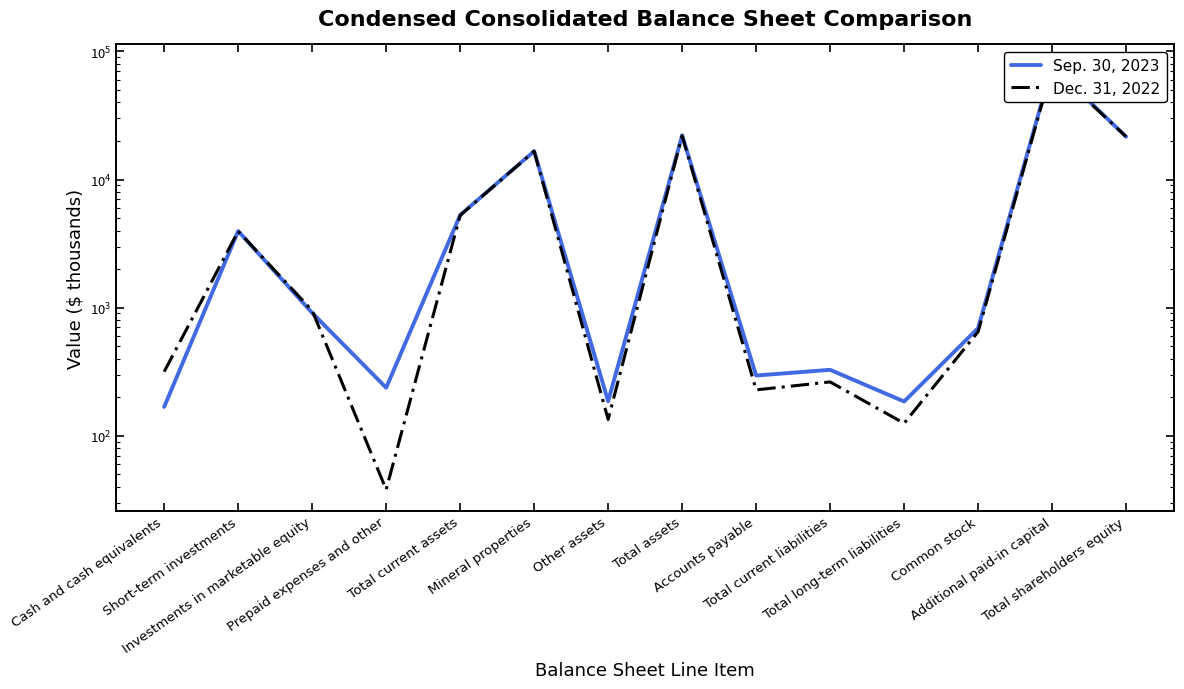

Reading right to left, list all the values displayed in this chart.

Sep. 30, 2023: Total shareholders equity=21599	Additional paid-in capital=77507	Common stock=692	Total long-term liabilities=185	Total current liabilities=327	Accounts payable=295	Total assets=22111	Other assets=186	Mineral properties=16646	Total current assets=5279	Prepaid expenses and other=237	Investments in marketable equity=910	Short-term investments=3964	Cash and cash equivalents=168
Dec. 31, 2022: Total shareholders equity=21646	Additional paid-in capital=74886	Common stock=648	Total long-term liabilities=125	Total current liabilities=263	Accounts payable=228	Total assets=22034	Other assets=134	Mineral properties=16646	Total current assets=5254	Prepaid expenses and other=38	Investments in marketable equity=949	Short-term investments=3951	Cash and cash equivalents=316